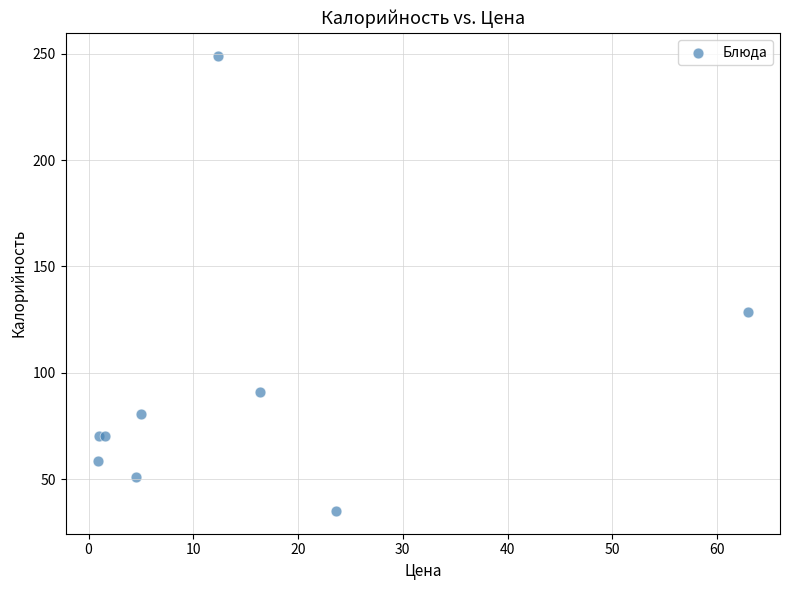

What Y value in the scatter plot is closest to 142?

128.4